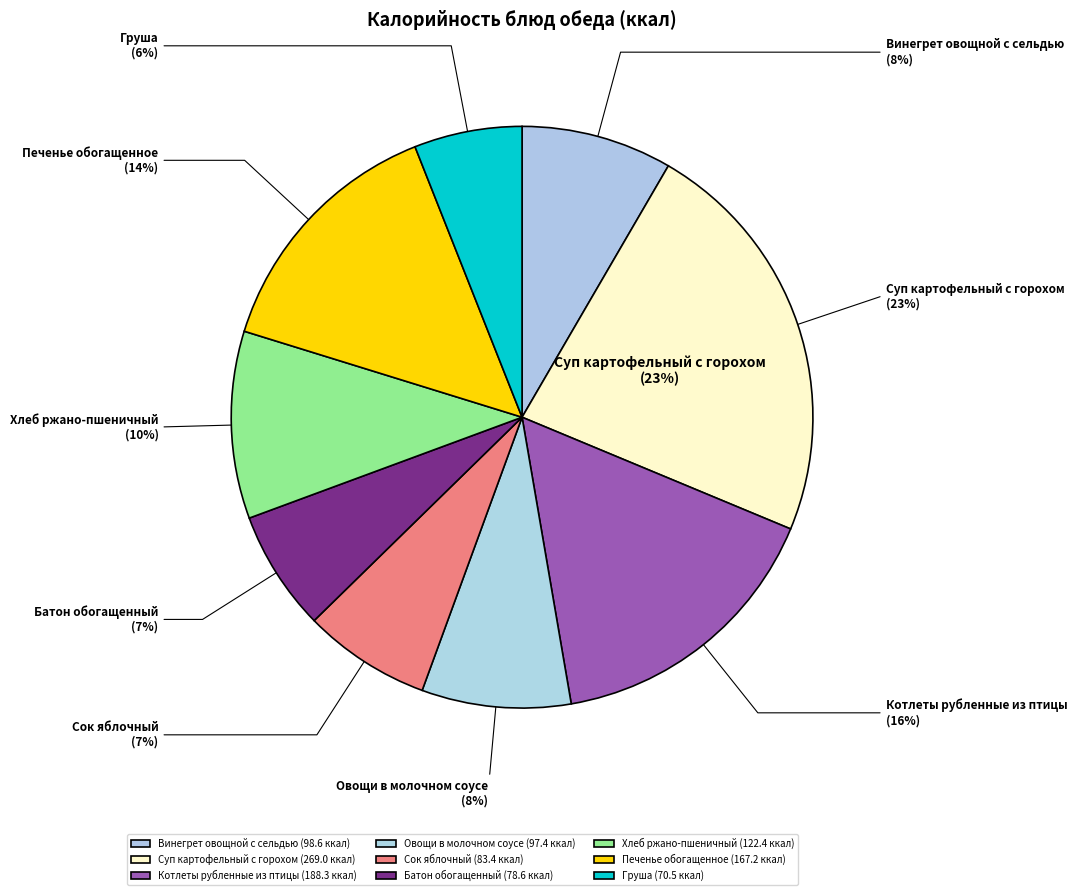

What is the ratio of the value at Сок яблочный to the value at Котлеты рубленные из птицы?

0.4